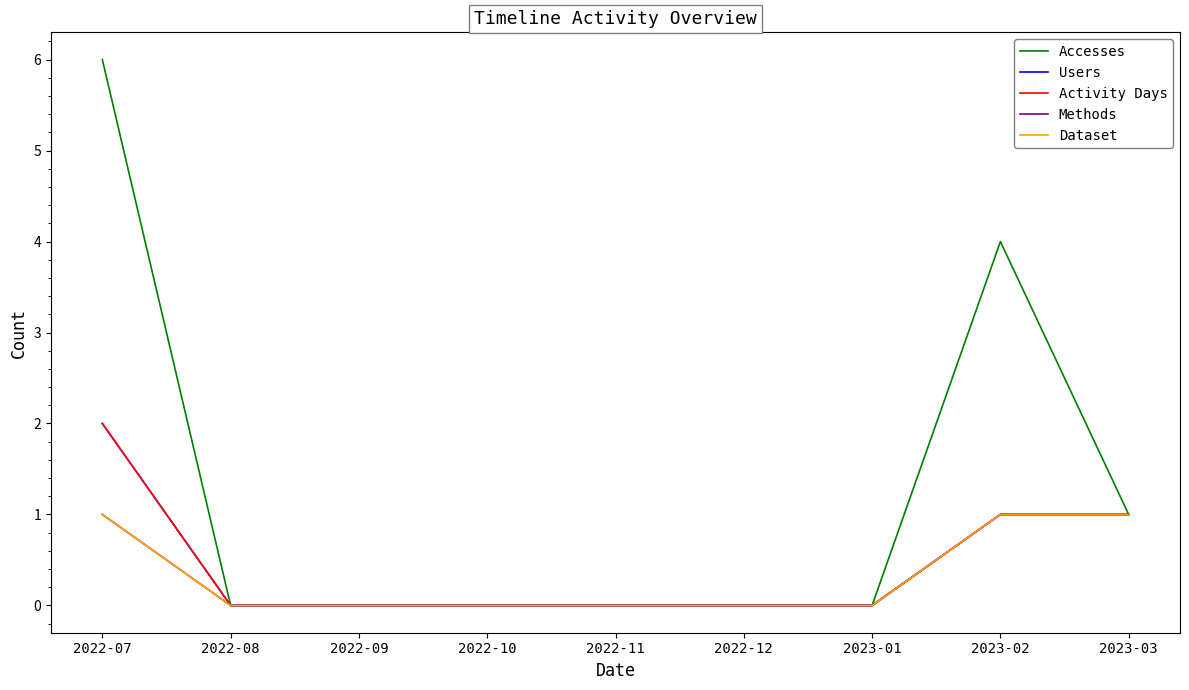

Reading left to right, extract all data points from this chart.

Accesses: 6	0	0	0	0	0	0	4	1
Users: 2	0	0	0	0	0	0	1	1
Activity Days: 2	0	0	0	0	0	0	1	1
Methods: 1	0	0	0	0	0	0	1	1
Dataset: 1	0	0	0	0	0	0	1	1